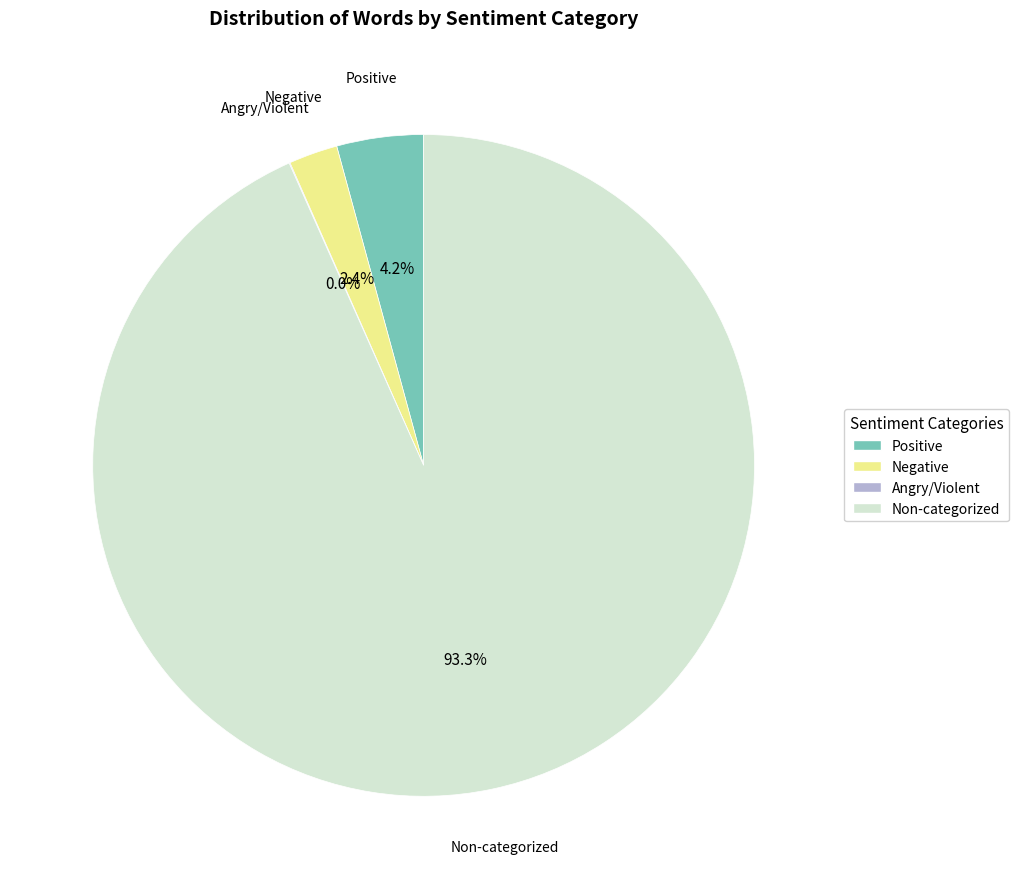

Is there a majority slice in this chart?

Yes